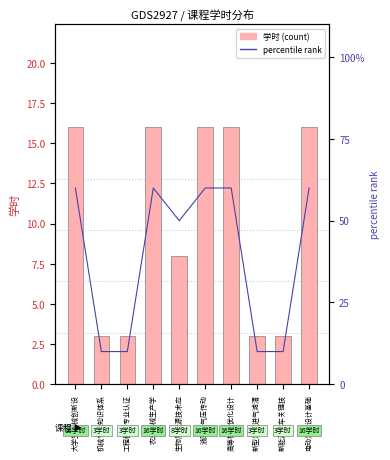

What are all the series names shown in the legend?

学时, percentile rank